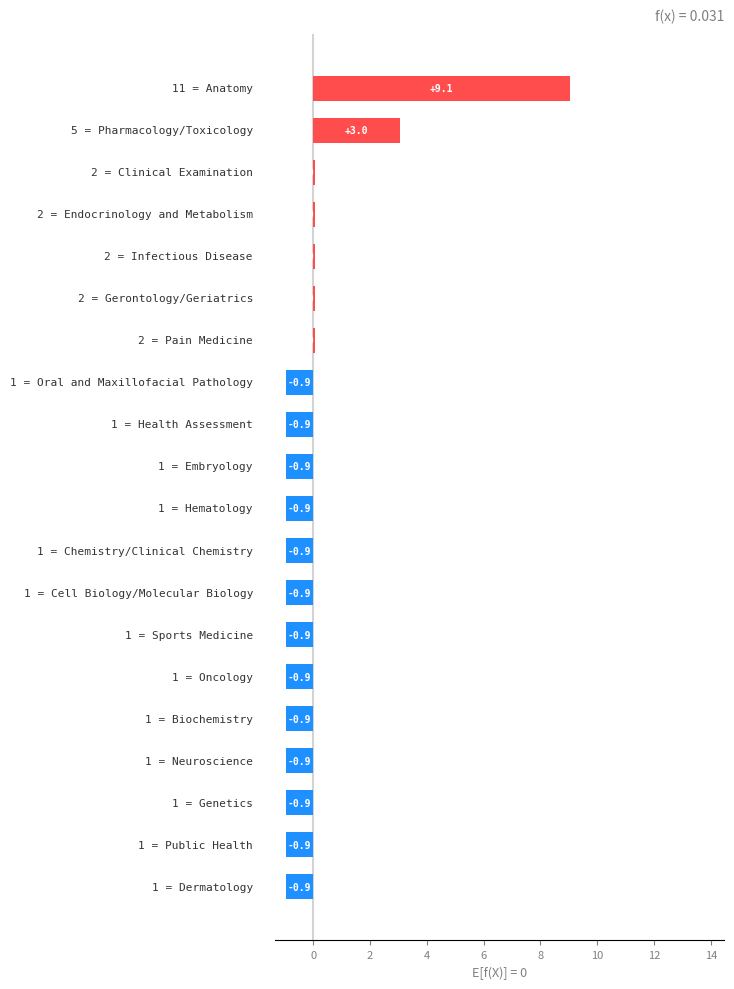

What is the difference between the maximum and second lowest values?

10.0